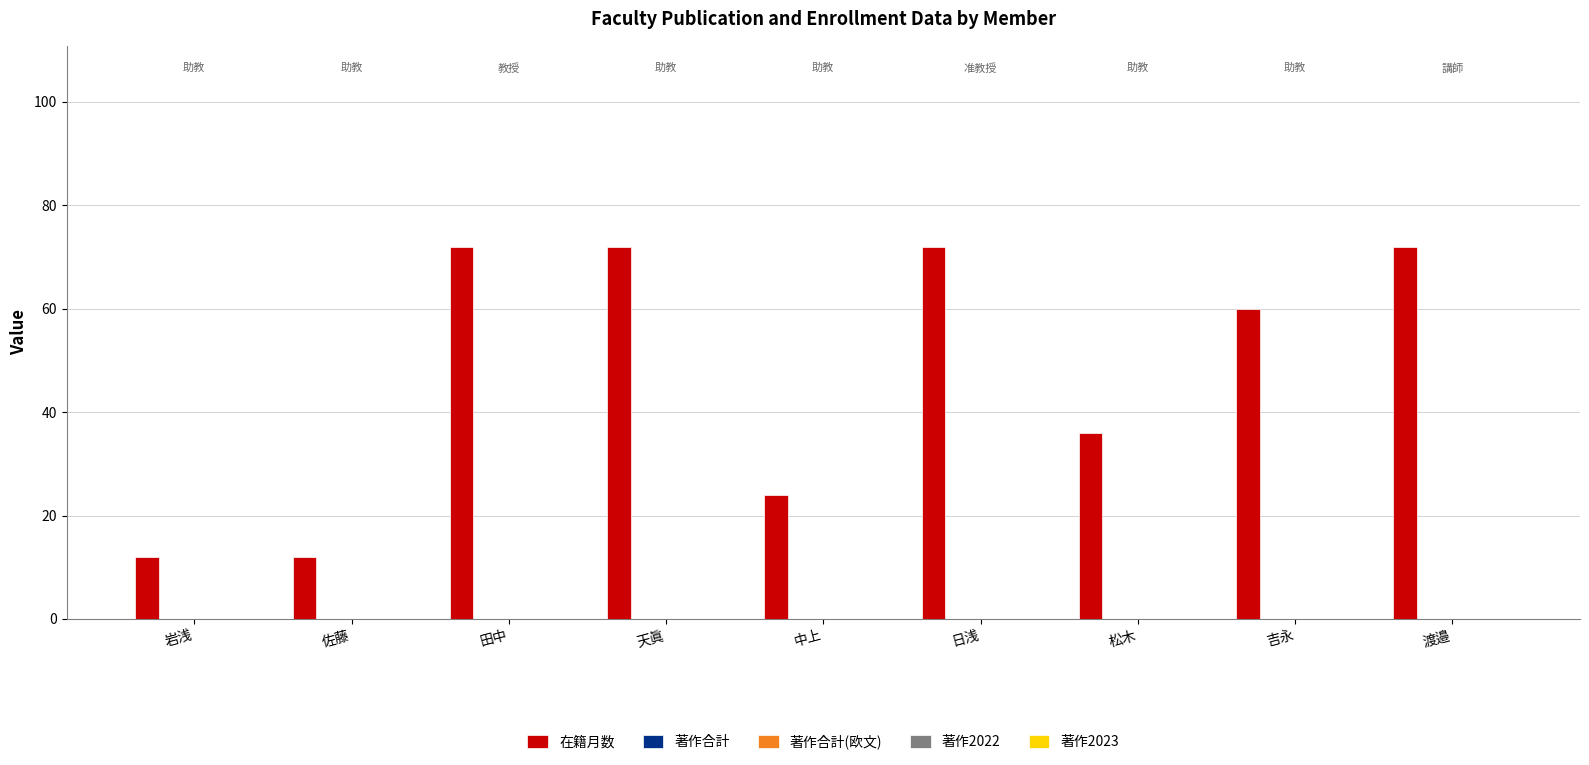

What is the value of the 3rd bar from the left?

72